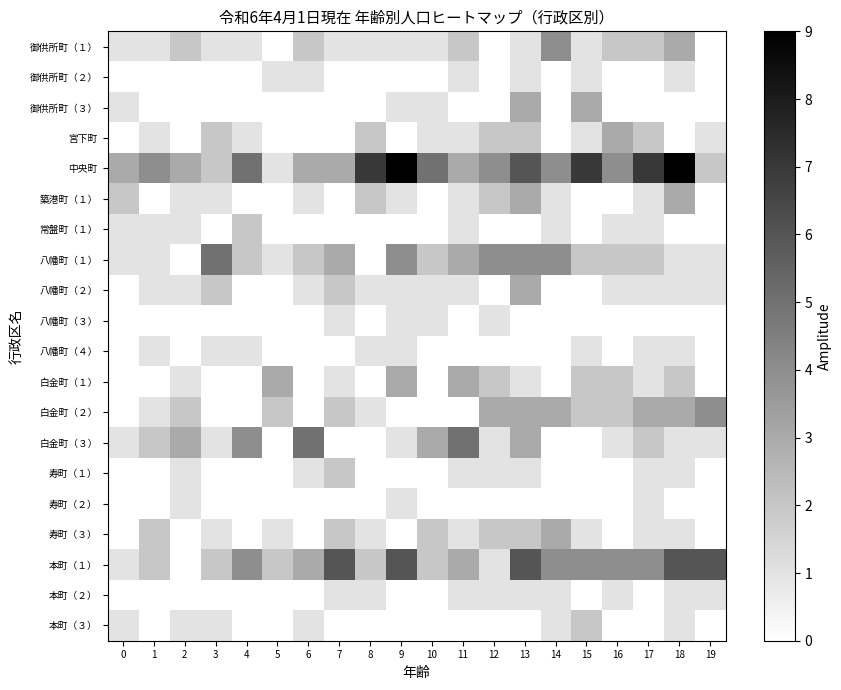

Reading right to left, what are all the values shown in this chart?

御供所町（１）: 19=0	18=3	17=2	16=2	15=1	14=4	13=1	12=0	11=2	10=1	9=1	8=1	7=1	6=2	5=0	4=1	3=1	2=2	1=1	0=1
御供所町（２）: 19=0	18=1	17=0	16=0	15=1	14=0	13=1	12=0	11=1	10=0	9=0	8=0	7=0	6=1	5=1	4=0	3=0	2=0	1=0	0=0
御供所町（３）: 19=0	18=0	17=0	16=0	15=3	14=0	13=3	12=0	11=0	10=1	9=1	8=0	7=0	6=0	5=0	4=0	3=0	2=0	1=0	0=1
宮下町: 19=1	18=0	17=2	16=3	15=1	14=0	13=2	12=2	11=1	10=1	9=0	8=2	7=0	6=0	5=0	4=1	3=2	2=0	1=1	0=0
中央町: 19=2	18=9	17=7	16=4	15=7	14=4	13=6	12=4	11=3	10=5	9=9	8=7	7=3	6=3	5=1	4=5	3=2	2=3	1=4	0=3
築港町（１）: 19=0	18=3	17=1	16=0	15=0	14=1	13=3	12=2	11=1	10=0	9=1	8=2	7=0	6=1	5=0	4=0	3=1	2=1	1=0	0=2
常盤町（１）: 19=0	18=0	17=1	16=1	15=0	14=1	13=0	12=0	11=1	10=0	9=0	8=0	7=0	6=0	5=0	4=2	3=0	2=1	1=1	0=1
八幡町（１）: 19=1	18=1	17=2	16=2	15=2	14=4	13=4	12=4	11=3	10=2	9=4	8=0	7=3	6=2	5=1	4=2	3=5	2=0	1=1	0=1
八幡町（２）: 19=1	18=1	17=1	16=1	15=0	14=0	13=3	12=0	11=1	10=1	9=1	8=1	7=2	6=1	5=0	4=0	3=2	2=1	1=1	0=0
八幡町（３）: 19=0	18=0	17=0	16=0	15=0	14=0	13=0	12=1	11=0	10=1	9=1	8=0	7=1	6=0	5=0	4=0	3=0	2=0	1=0	0=0
八幡町（４）: 19=0	18=1	17=1	16=0	15=1	14=0	13=0	12=0	11=0	10=0	9=1	8=1	7=0	6=0	5=0	4=1	3=1	2=0	1=1	0=0
白金町（１）: 19=0	18=2	17=1	16=2	15=2	14=0	13=1	12=2	11=3	10=0	9=3	8=0	7=1	6=0	5=3	4=0	3=0	2=1	1=0	0=0
白金町（２）: 19=4	18=3	17=3	16=2	15=2	14=3	13=3	12=3	11=0	10=0	9=0	8=1	7=2	6=0	5=2	4=0	3=0	2=2	1=1	0=0
白金町（３）: 19=1	18=1	17=2	16=1	15=0	14=0	13=3	12=1	11=5	10=3	9=1	8=0	7=0	6=5	5=0	4=4	3=1	2=3	1=2	0=1
寿町（１）: 19=0	18=1	17=1	16=0	15=0	14=0	13=1	12=1	11=1	10=0	9=0	8=0	7=2	6=1	5=0	4=0	3=0	2=1	1=0	0=0
寿町（２）: 19=0	18=0	17=1	16=0	15=0	14=0	13=0	12=0	11=0	10=0	9=1	8=0	7=0	6=0	5=0	4=0	3=0	2=1	1=0	0=0
寿町（３）: 19=0	18=1	17=1	16=0	15=1	14=3	13=2	12=2	11=1	10=2	9=0	8=1	7=2	6=0	5=1	4=0	3=1	2=0	1=2	0=0
本町（１）: 19=6	18=6	17=4	16=4	15=4	14=4	13=6	12=1	11=3	10=2	9=6	8=2	7=6	6=3	5=2	4=4	3=2	2=0	1=2	0=1
本町（２）: 19=1	18=1	17=0	16=1	15=0	14=1	13=1	12=1	11=1	10=0	9=0	8=1	7=1	6=0	5=0	4=0	3=0	2=0	1=0	0=0
本町（３）: 19=0	18=1	17=0	16=0	15=2	14=1	13=0	12=0	11=0	10=0	9=0	8=0	7=0	6=1	5=0	4=0	3=1	2=1	1=0	0=1